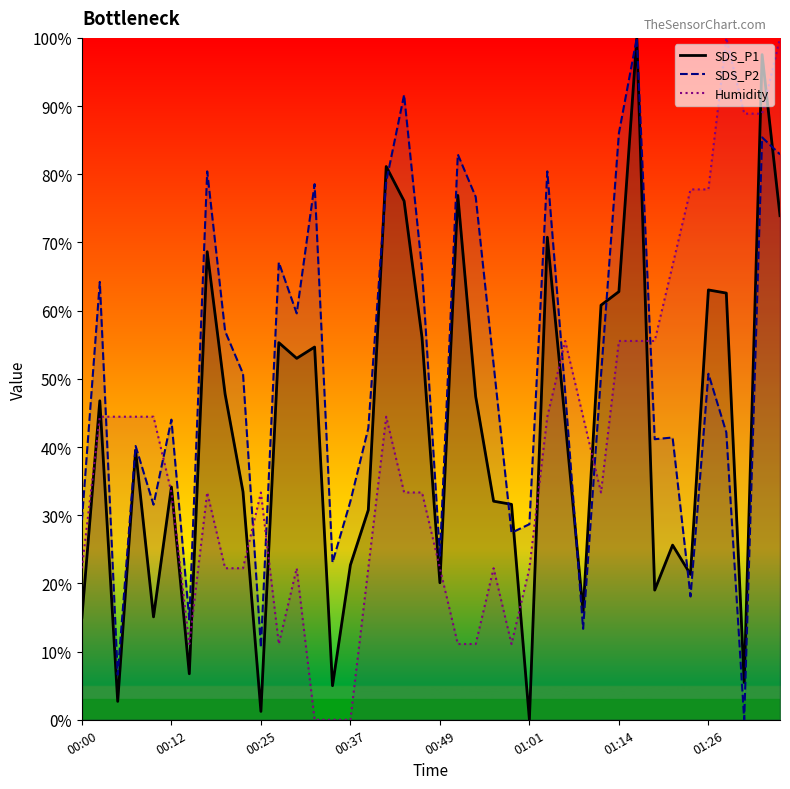

After their last crossing, which series has the higher values: SDS_P1 or Humidity?

Humidity